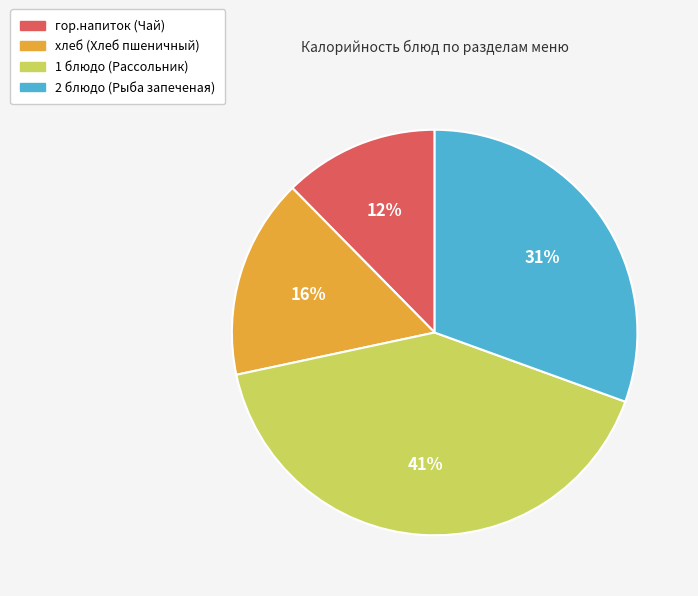

Is it true that 1 блюдо (Рассольник) is 41% of the pie?

True